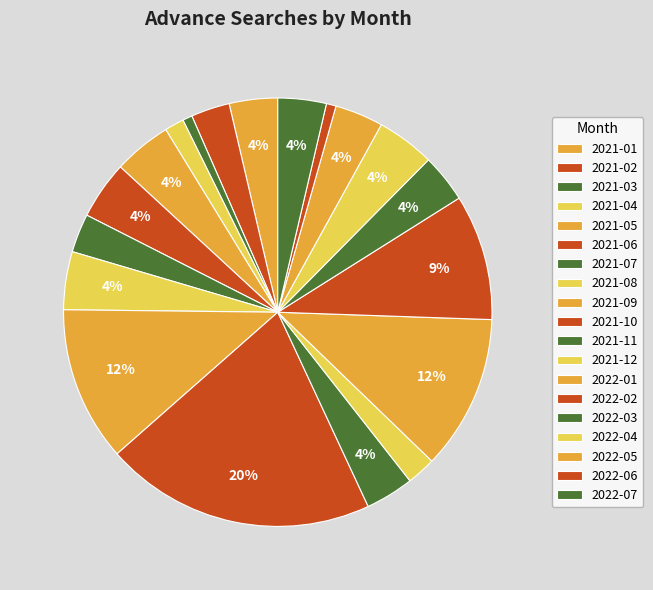

To the nearest percent, what is the difference between the 2021-03 and 2022-04 slice percentages?

4%